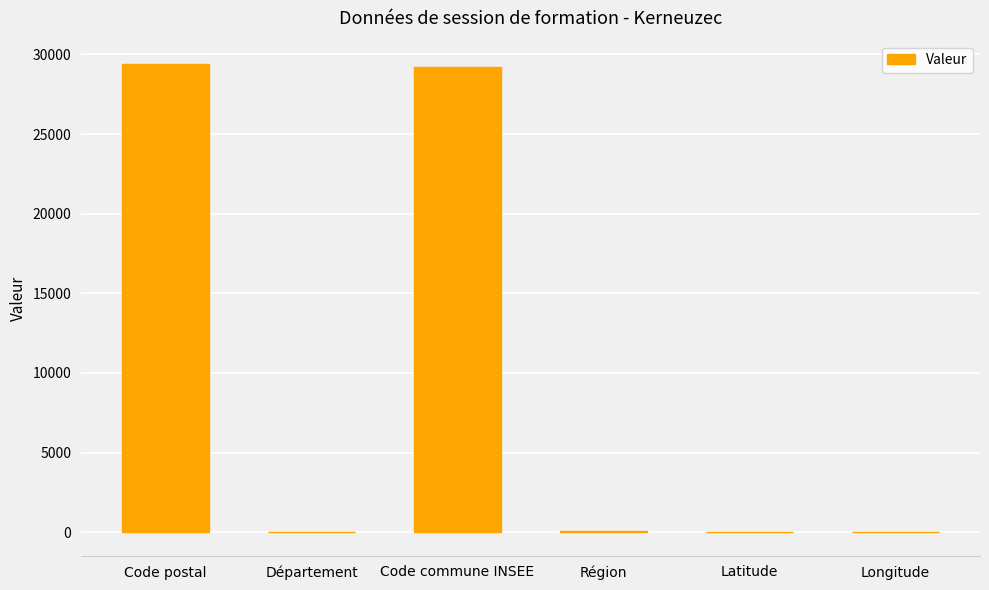

The chart shows a value of 53.0 at Région. True or false?

True